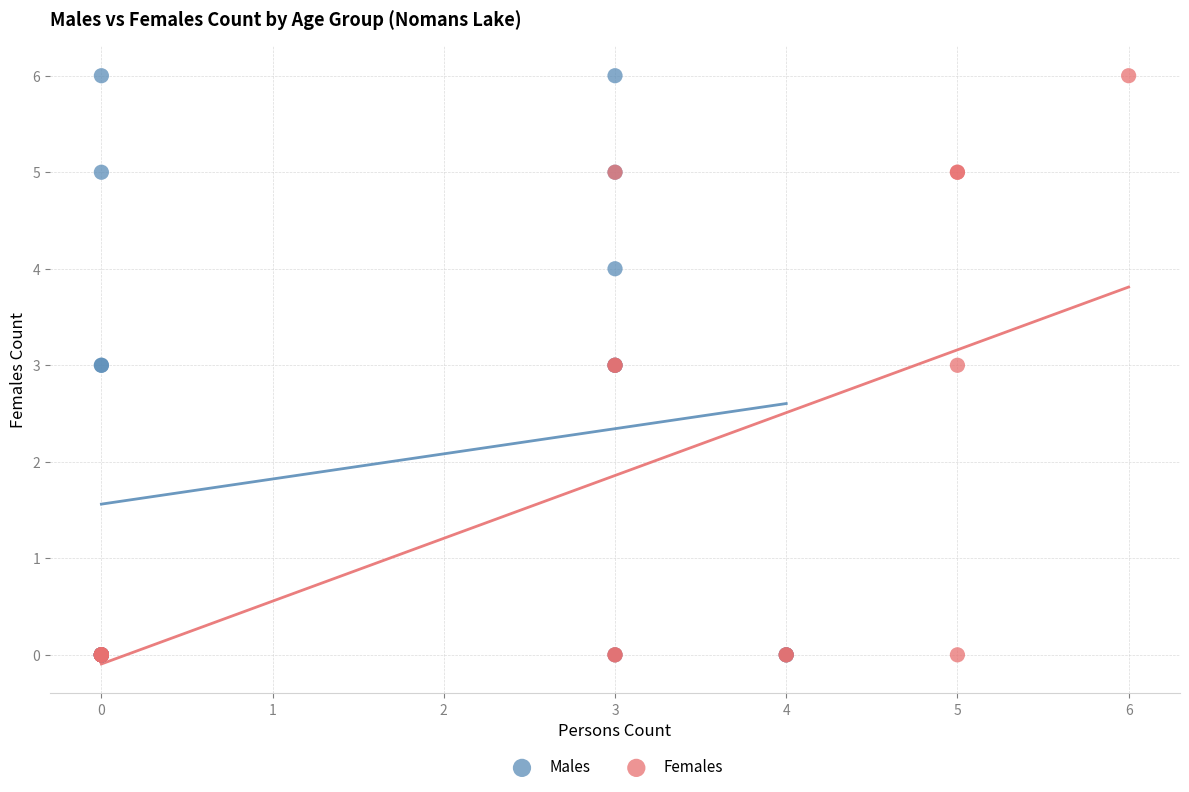

What are all the series names shown in the legend?

Males, Females